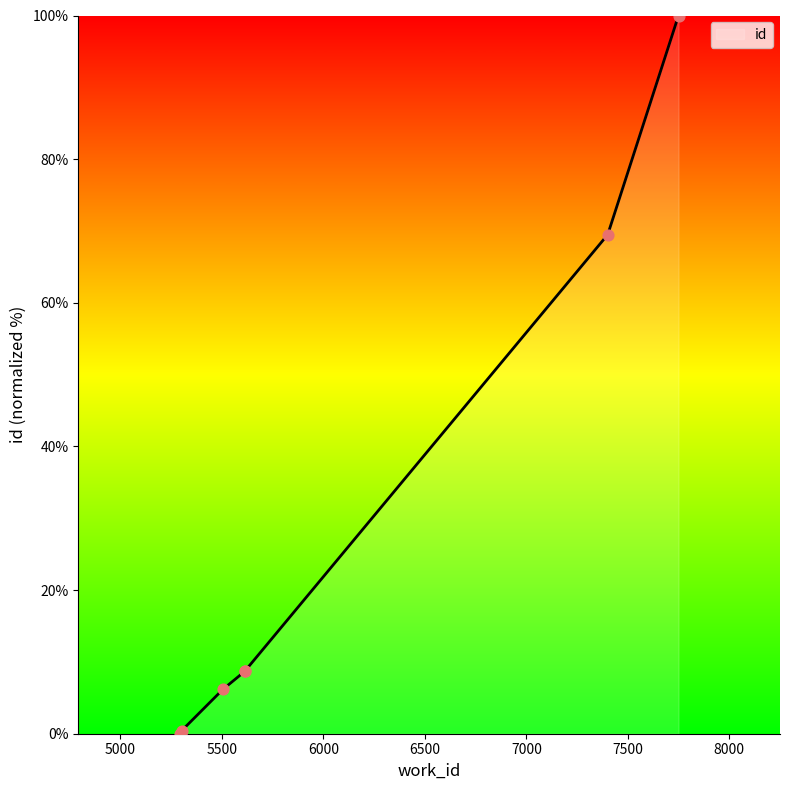

What is the change in value from 5505 to 7750?

+93.8